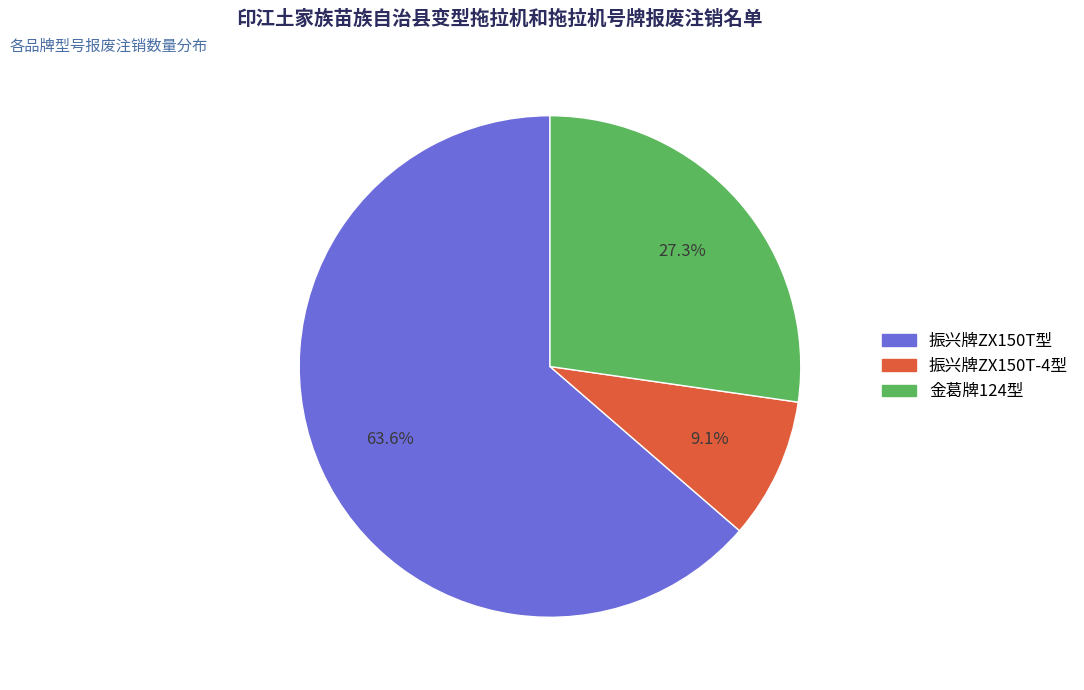

How many segments does this pie chart have?

3